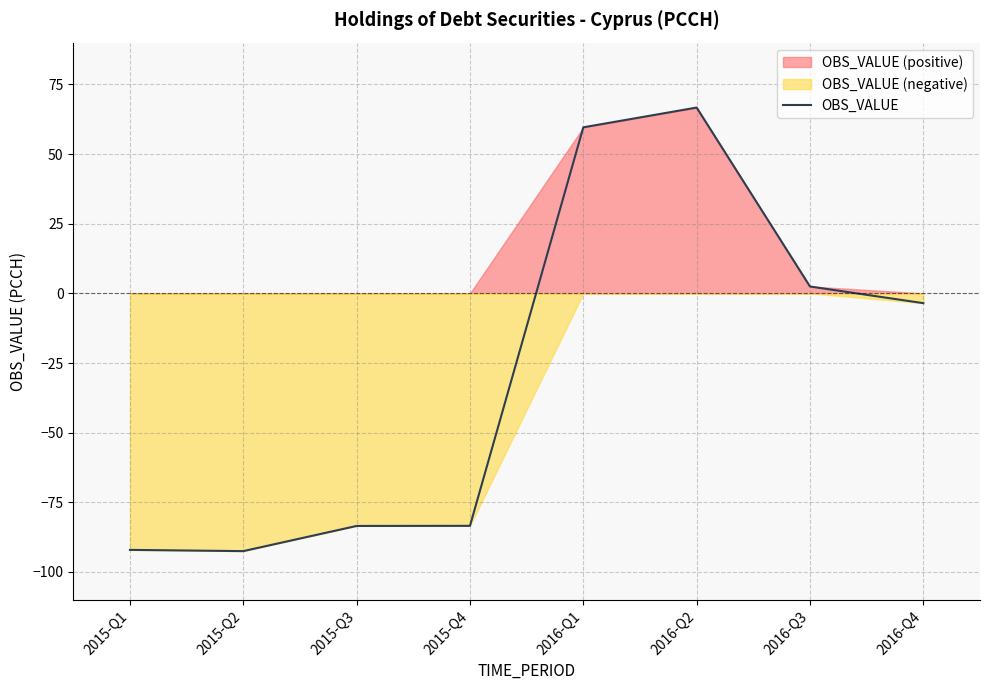

How many values are above zero?

3